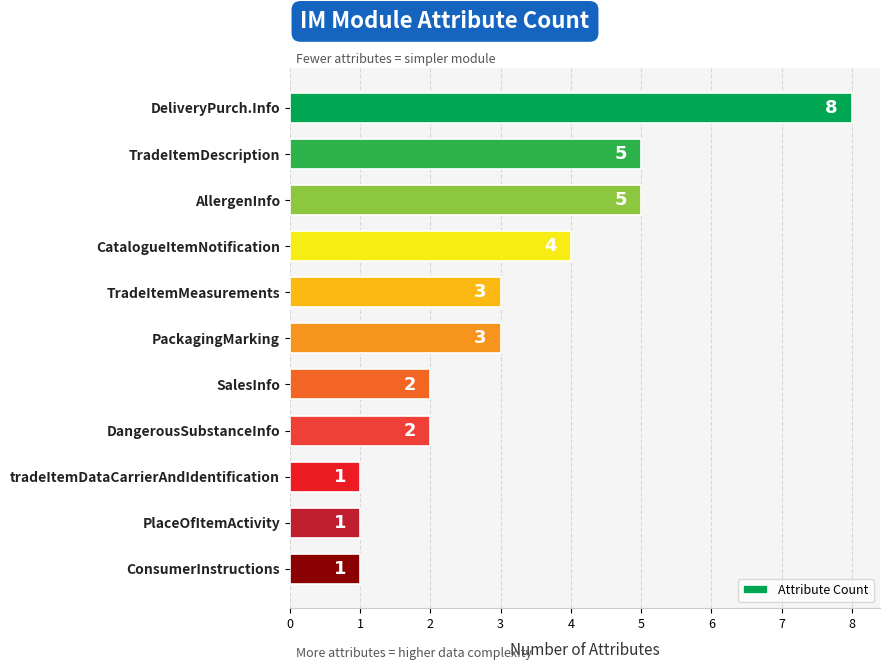

Which has a higher value, SalesInfo or TradeItemMeasurements?

TradeItemMeasurements